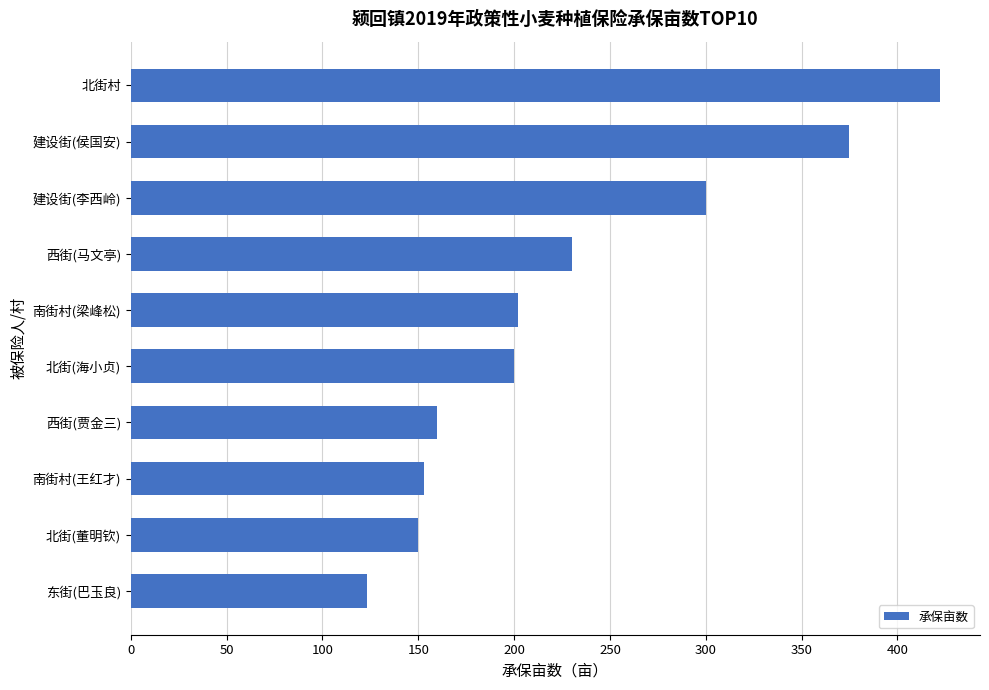

Read the value at 建设街(侯国安).

374.6